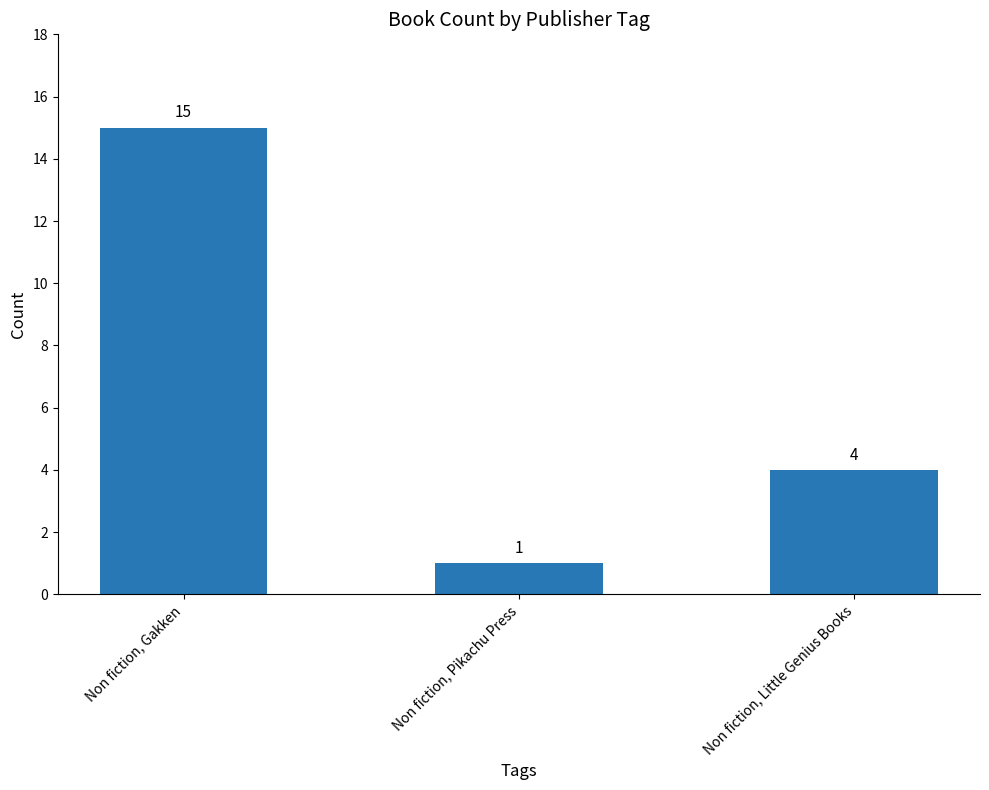

Count the number of data series in this chart.

1